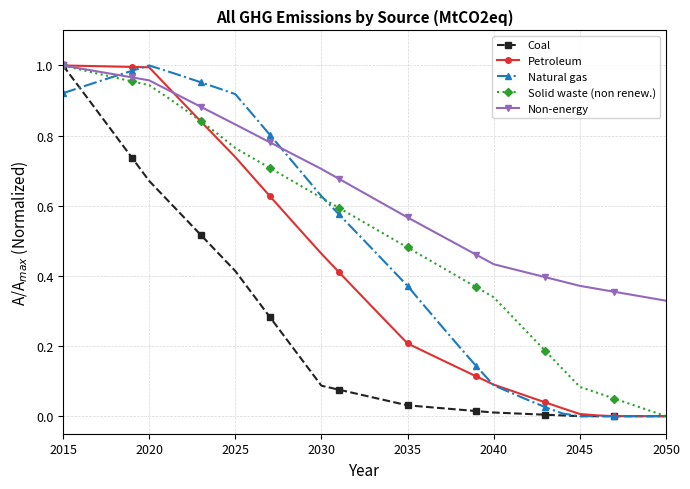

Which series has the largest total across all categories?

Non-energy